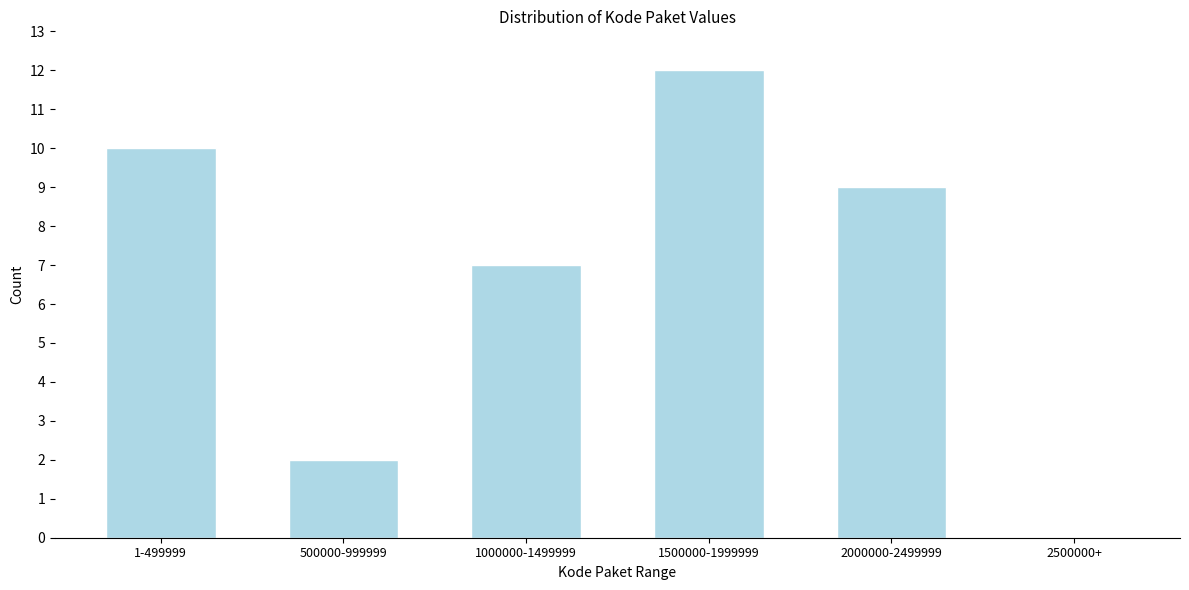

Reading right to left, what are all the values shown in this chart?

2500000+=0	2000000-2499999=9	1500000-1999999=12	1000000-1499999=7	500000-999999=2	1-499999=10